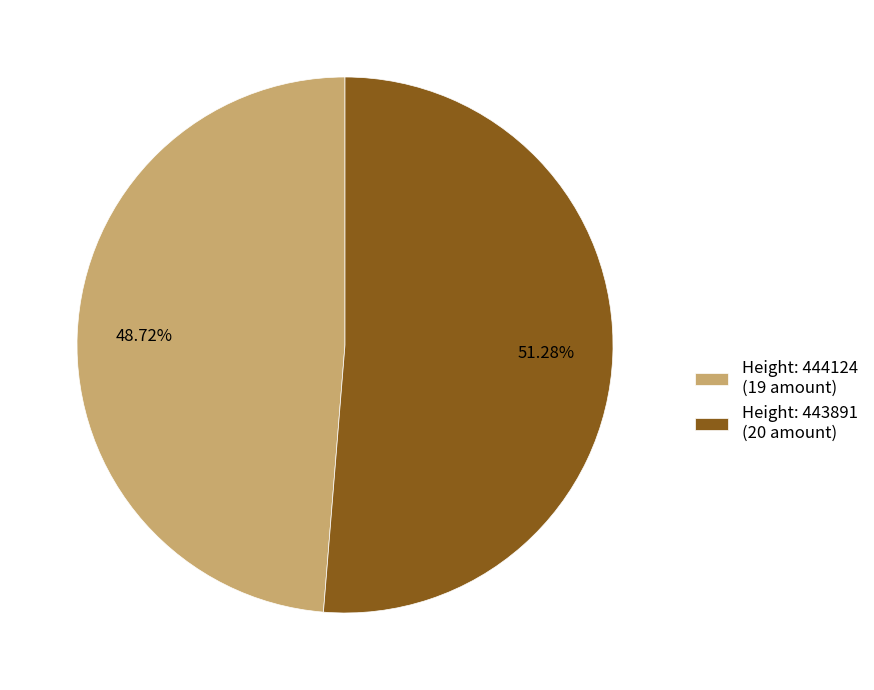

Which category accounts for the majority?

Height: 443891 (20 amount)